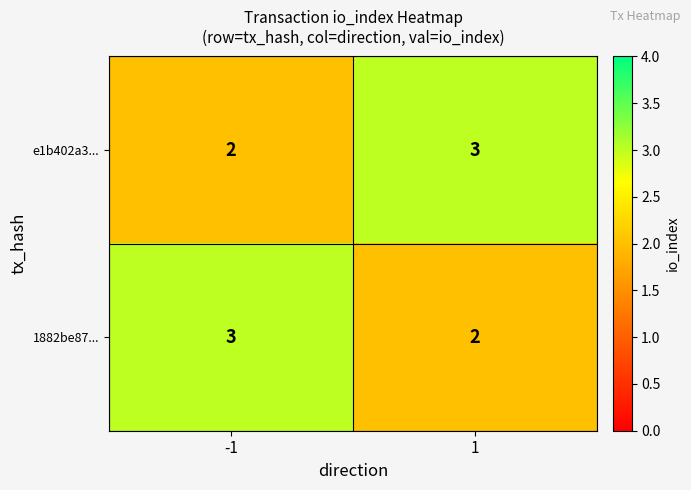

How many series are shown in this chart?

2